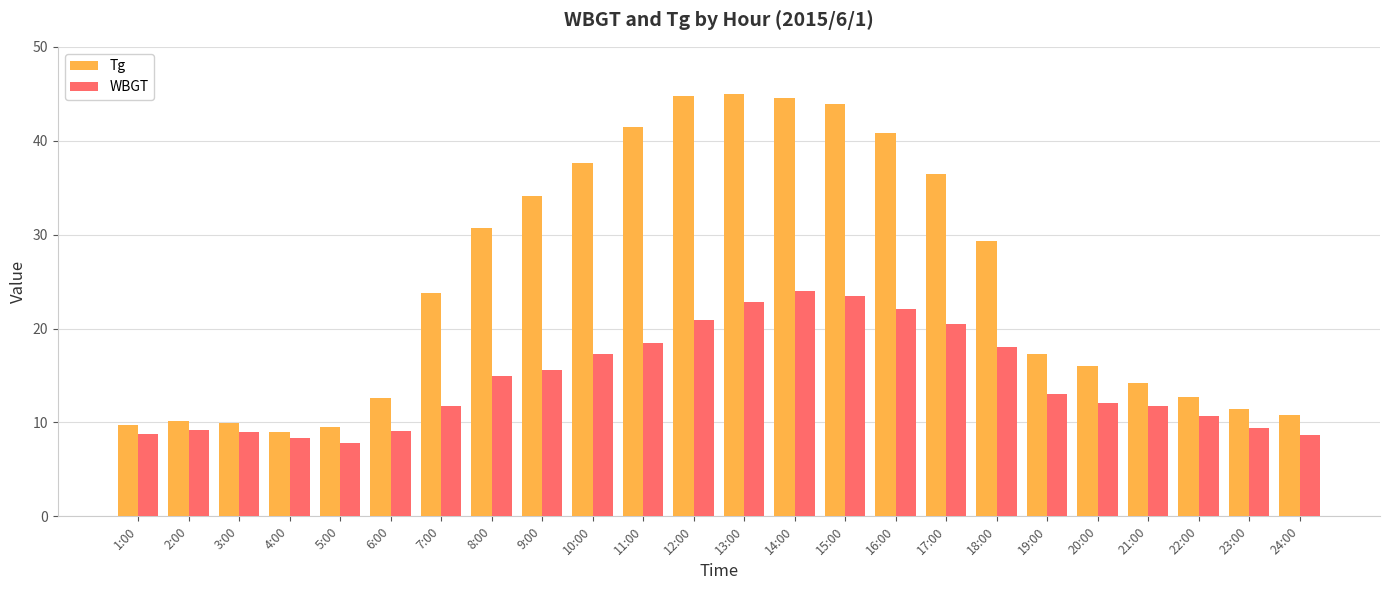

List the series in order of their overall mean, highest first.

Tg, WBGT